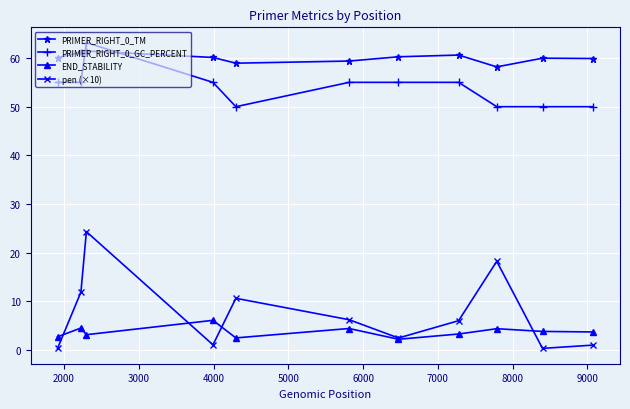

True or false: PRIMER_RIGHT_0_TM and PRIMER_RIGHT_0_GC_PERCENT cross at least once.

True